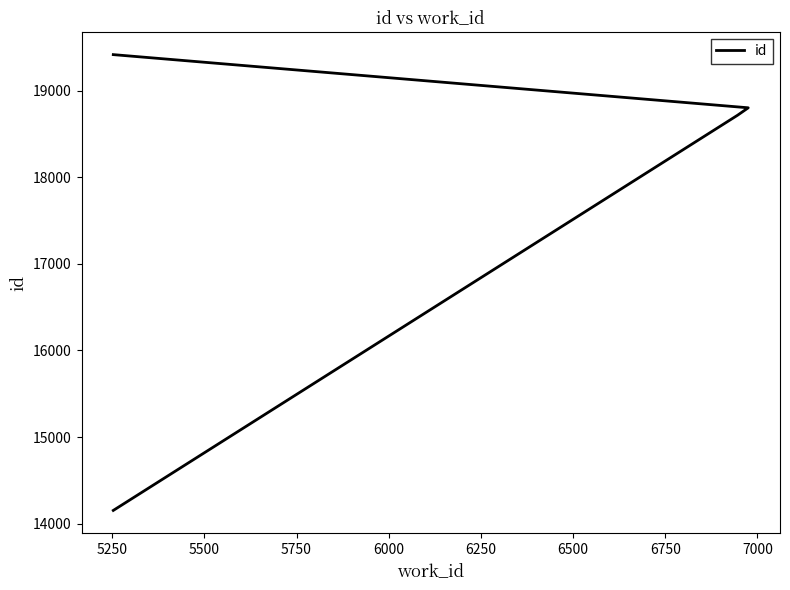

What is the value of the 3rd point from the left?

18802